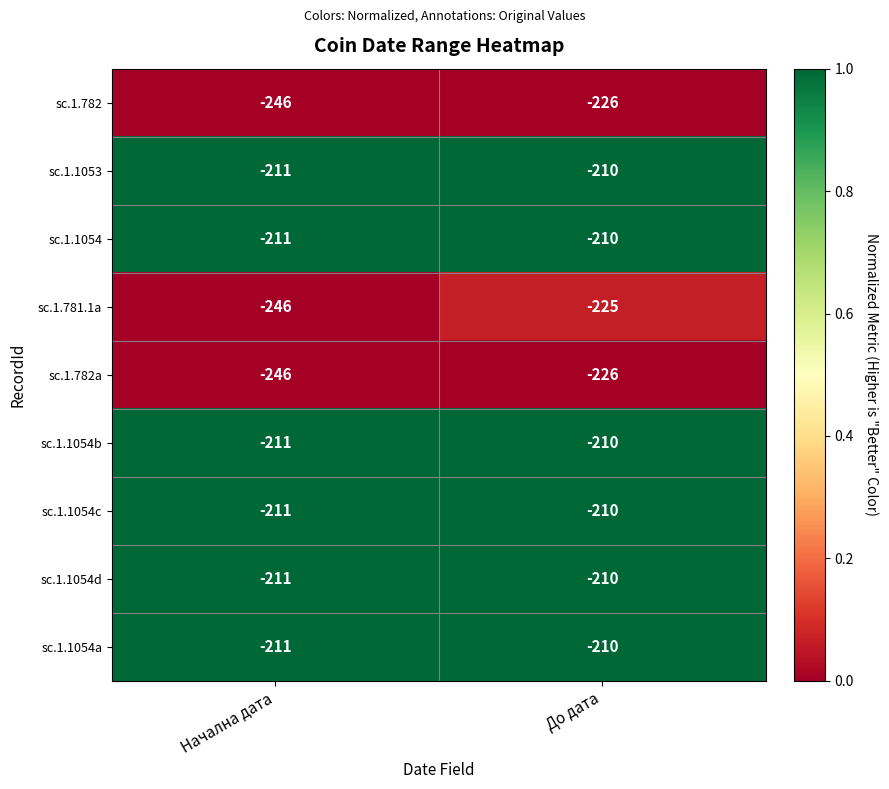

Is it true that sc.1.1054c equals -139 at До дата?

False